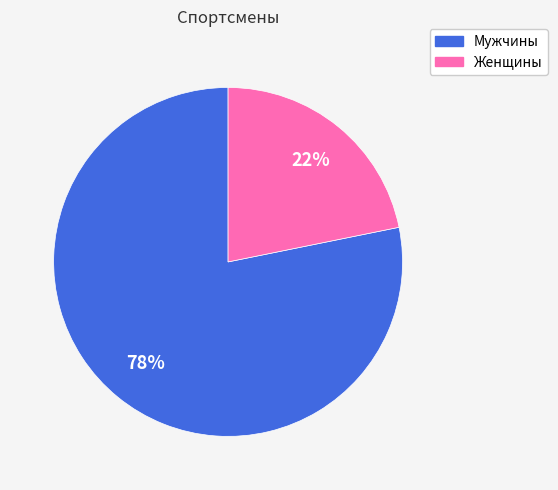

What is the smallest slice in the pie chart?

Женщины